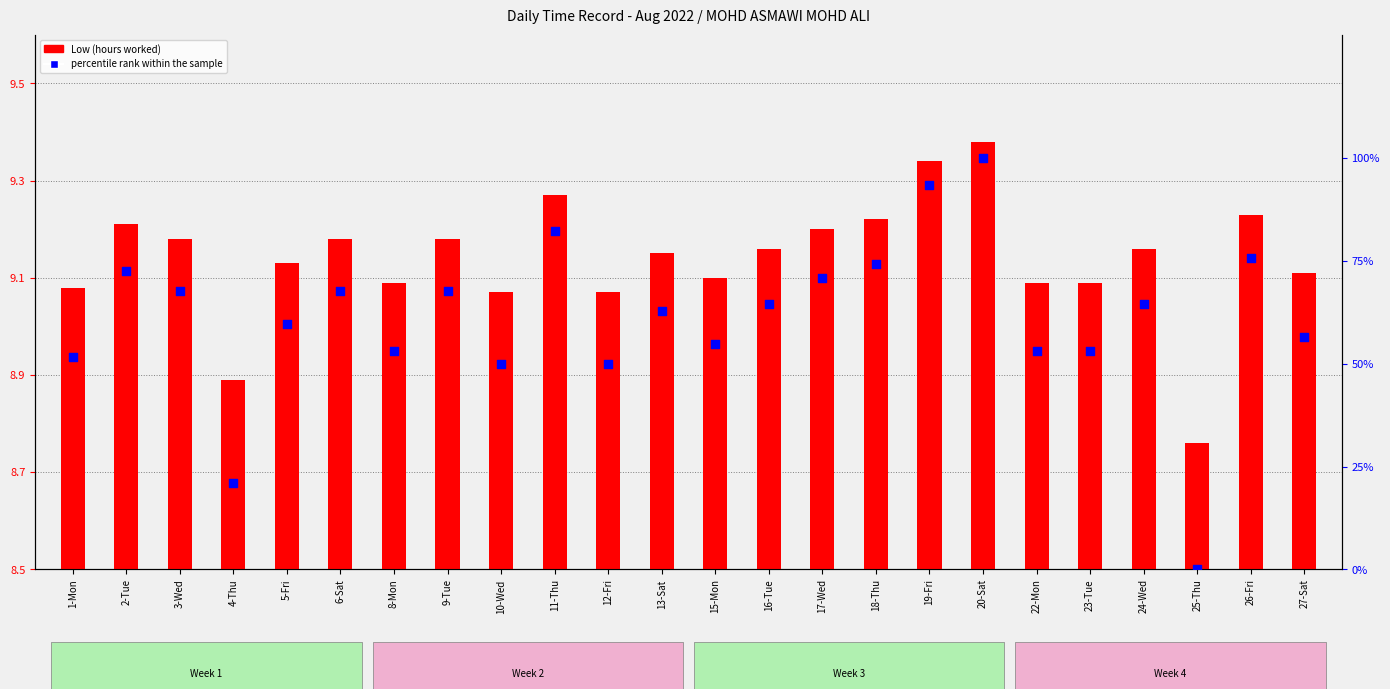

What are all the series names shown in the legend?

Low (hours worked), percentile rank within the sample